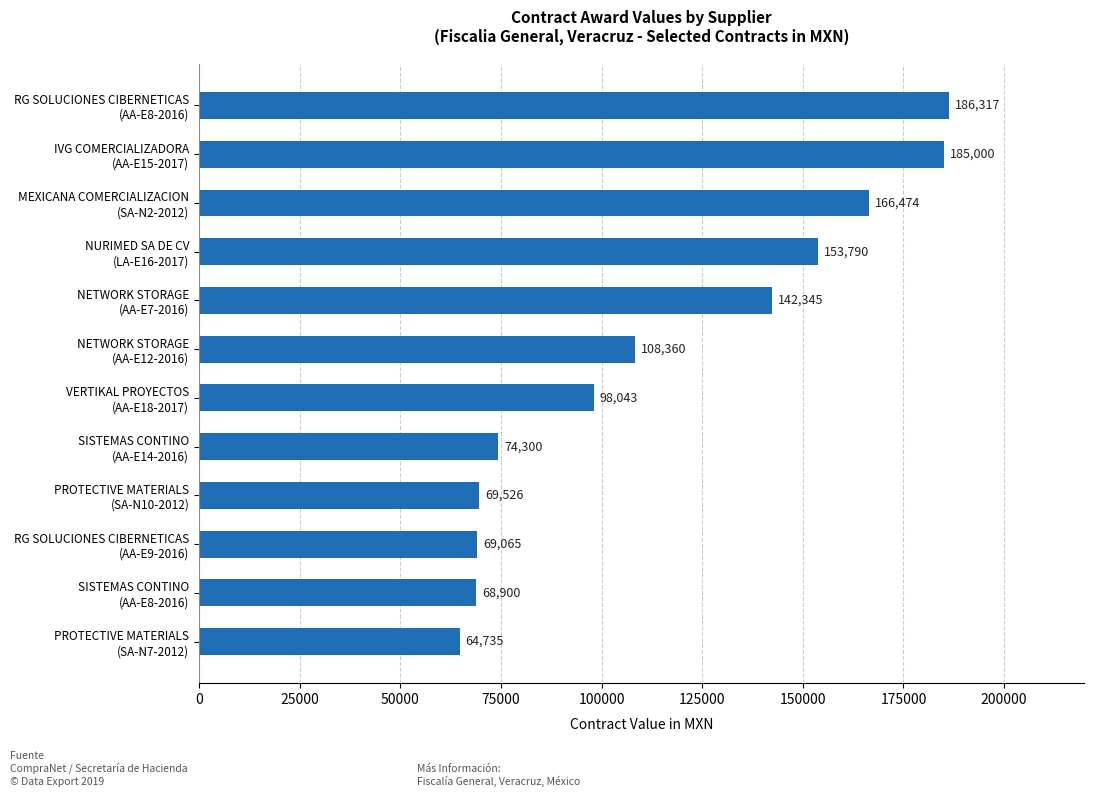

Count the number of categories in the chart.

12